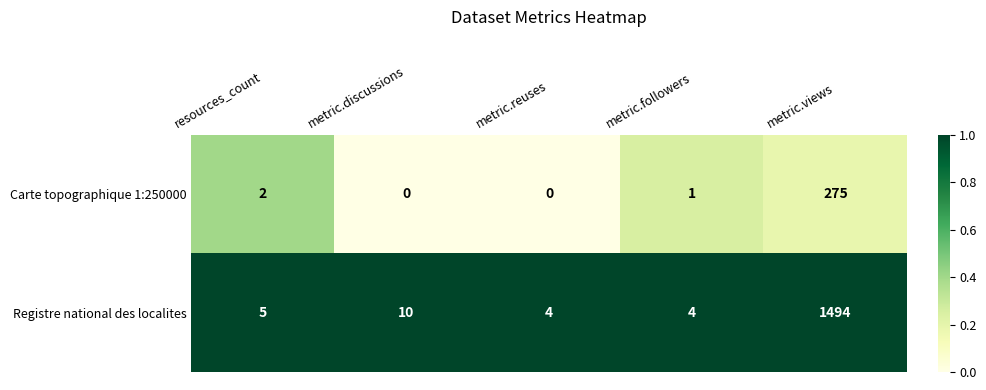

Which series has the largest range (max minus min)?

Registre national des localites